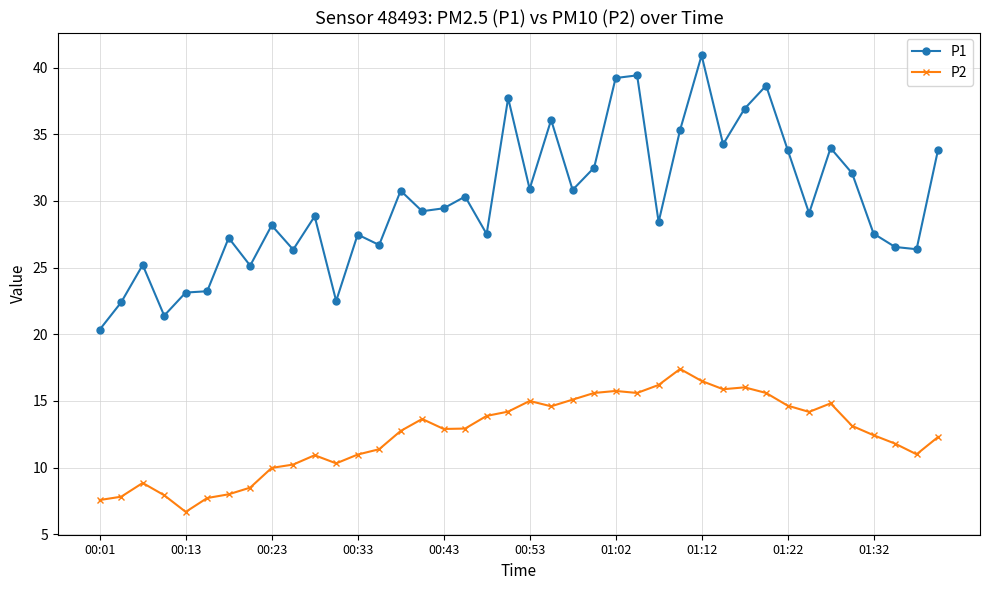

At how many categories does at least one series exceed 18?

40